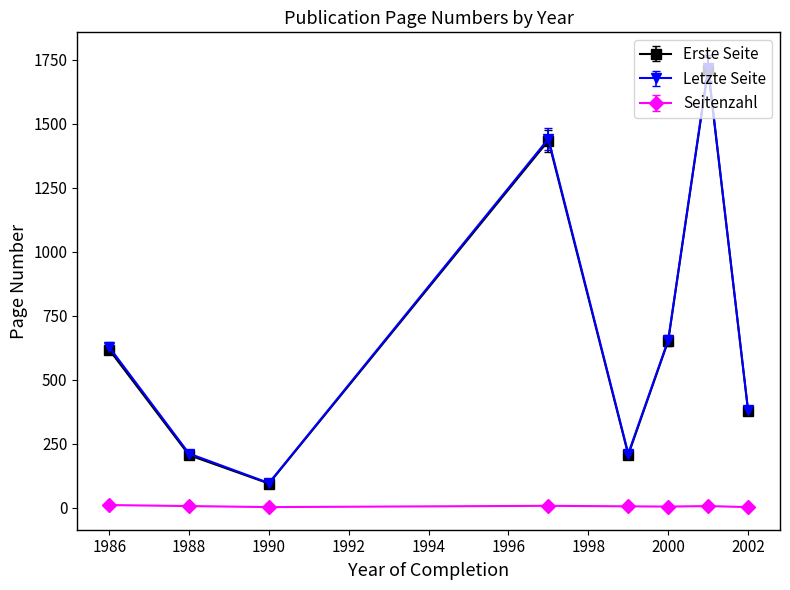

Which series has the largest range (max minus min)?

Letzte Seite